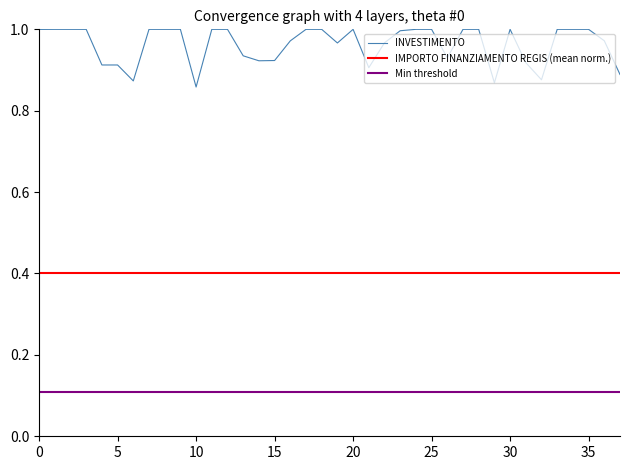

List the series in order of their peak value, lowest first.

Min threshold, IMPORTO FINANZIAMENTO REGIS (mean norm.), INVESTIMENTO